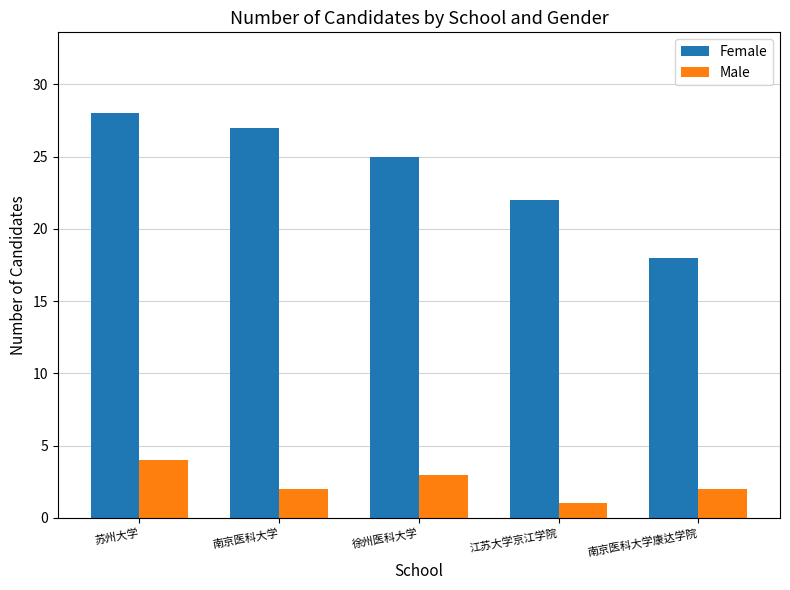

What is the spread (max minus min) of values at 苏州大学?

24